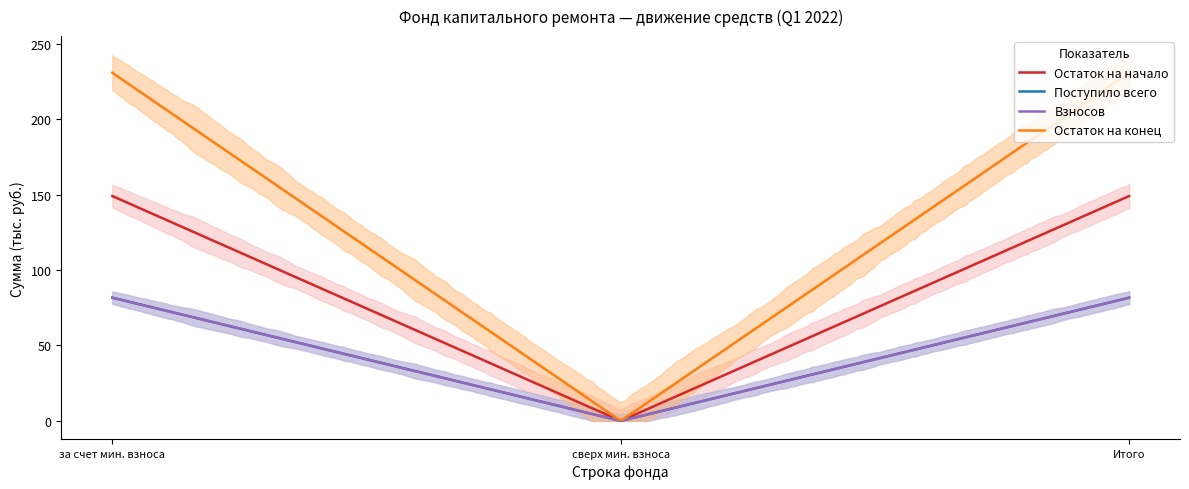

Where is Взносов nearest to the value 40?

2